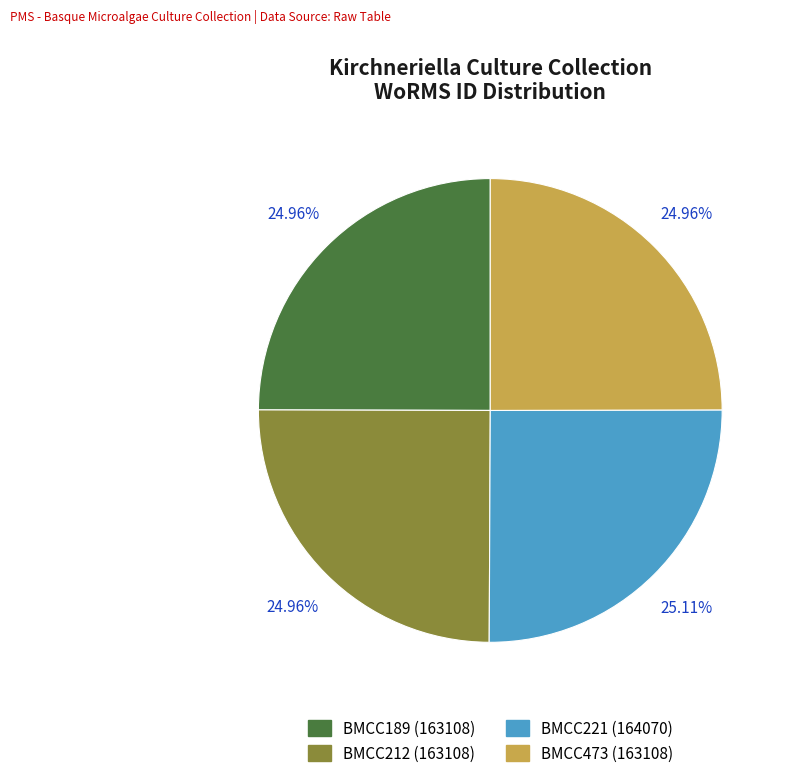

Count the number of slices in the pie.

4